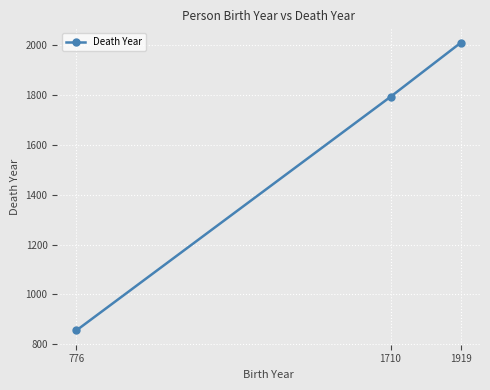

What is the value of the 2nd point from the left?

1793